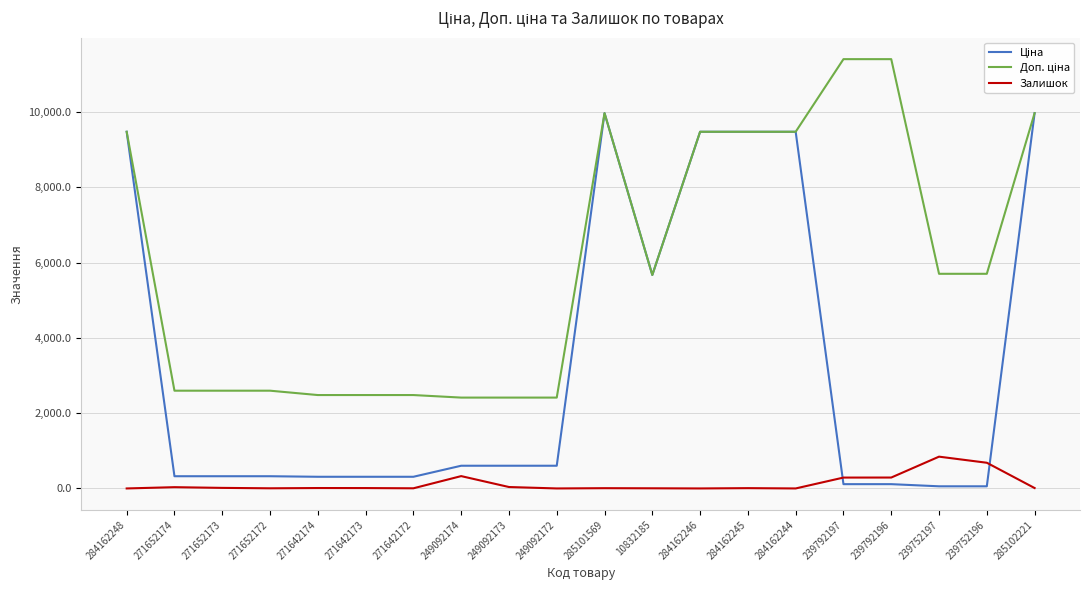

What is the difference between the highest and lowest values at 249092174?

2086.8